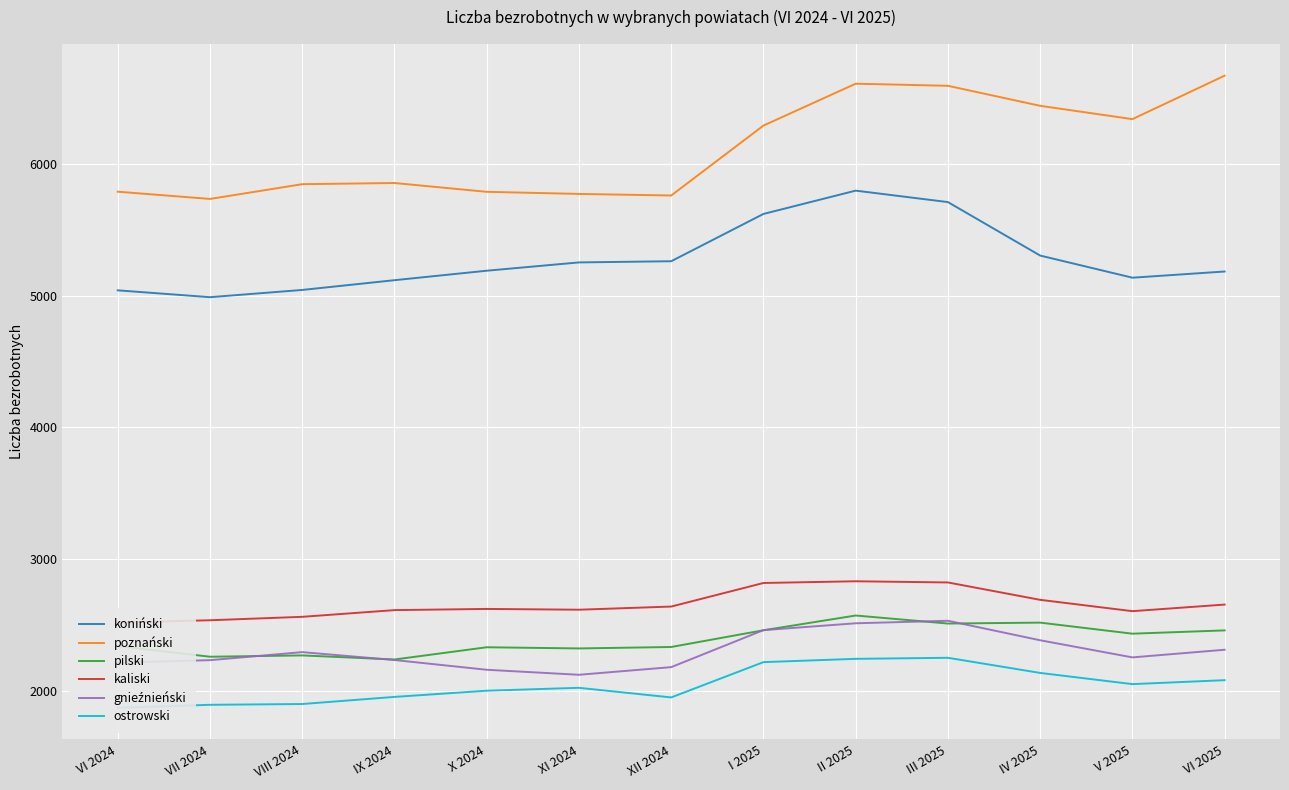

What is the label of the 6th point from the left?

XI 2024